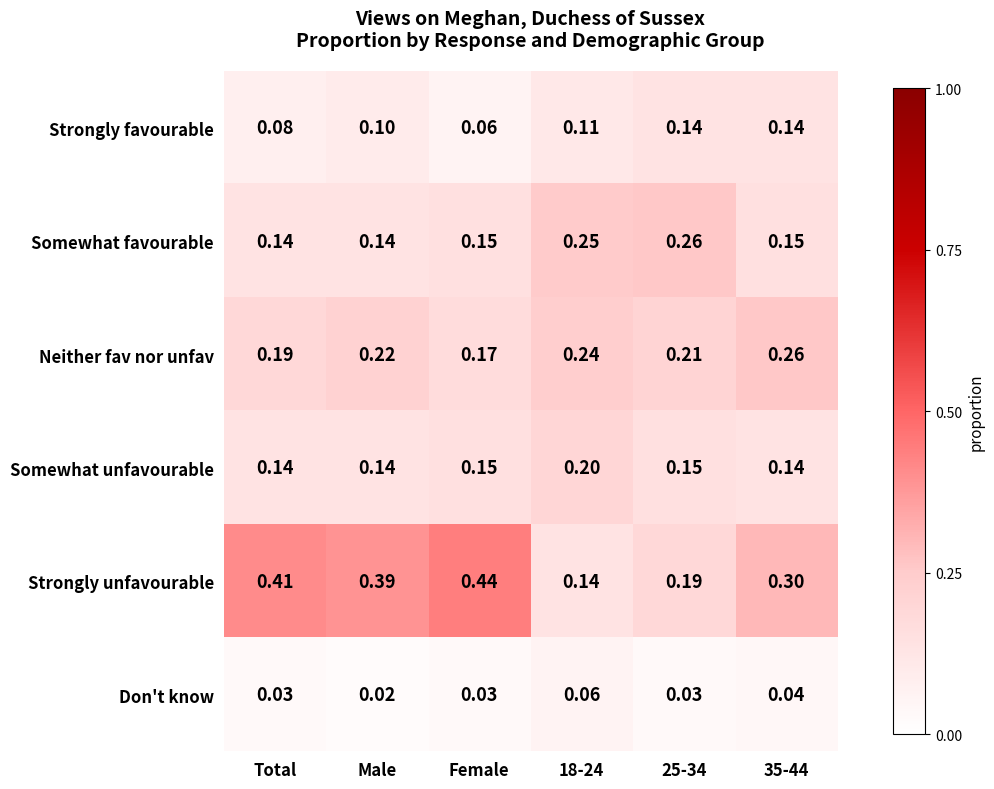

What is the total value across all series at 25-34?

1.0